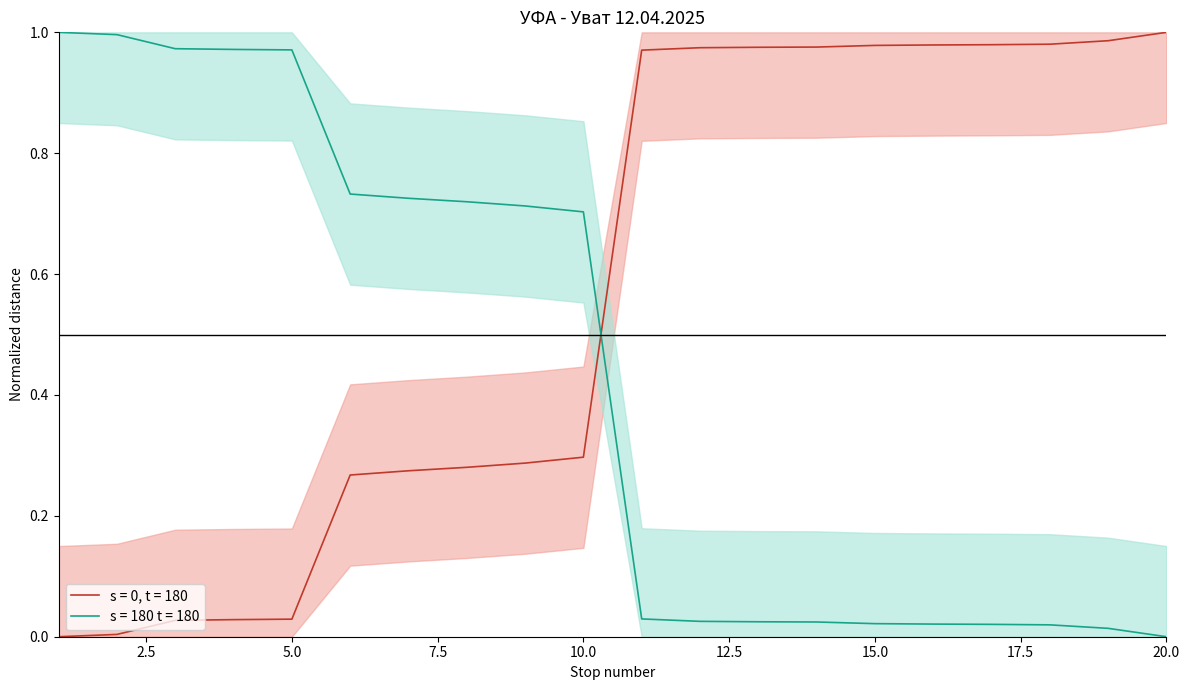

Reading left to right, list all the values displayed in this chart.

0.0	0.0	0.0	0.0	0.0	0.3	0.3	0.3	0.3	0.3	1.0	1.0	1.0	1.0	1.0	1.0	1.0	1.0	1.0	1.0